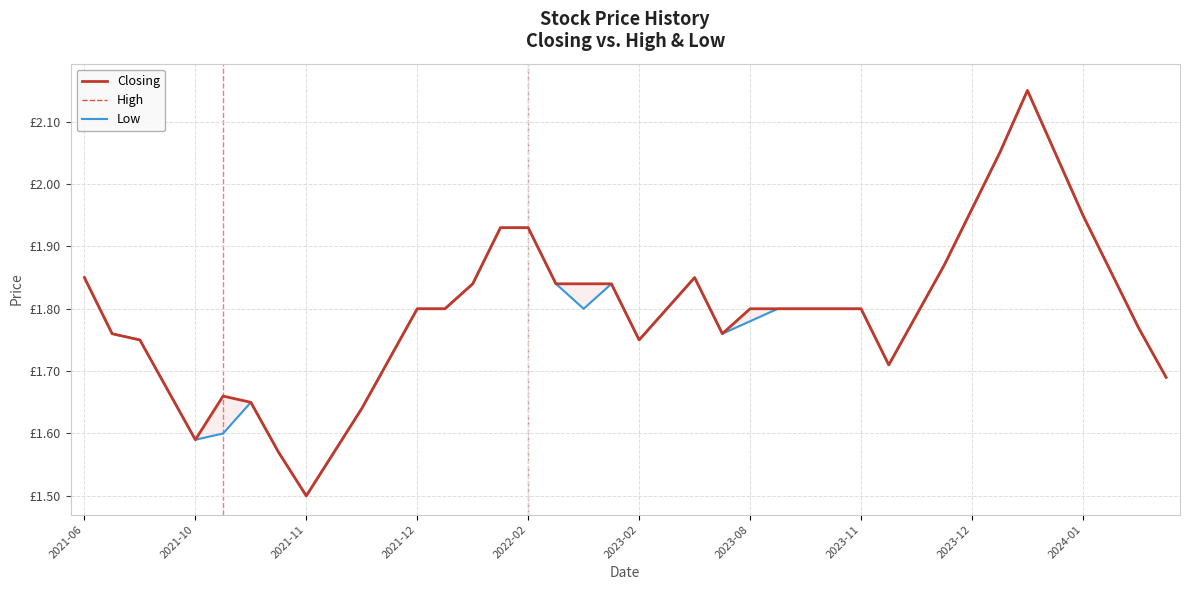

What is the average value of the High series?

1.8